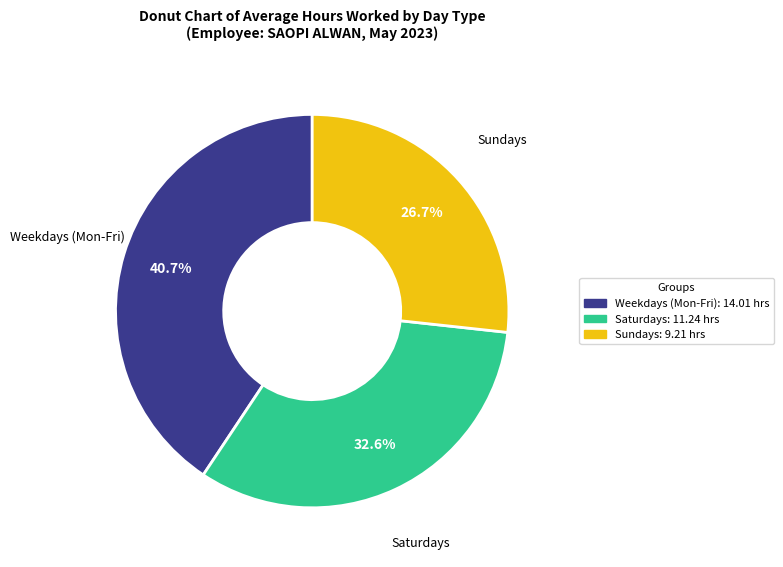

Is there any slice that represents more than half of the pie?

No